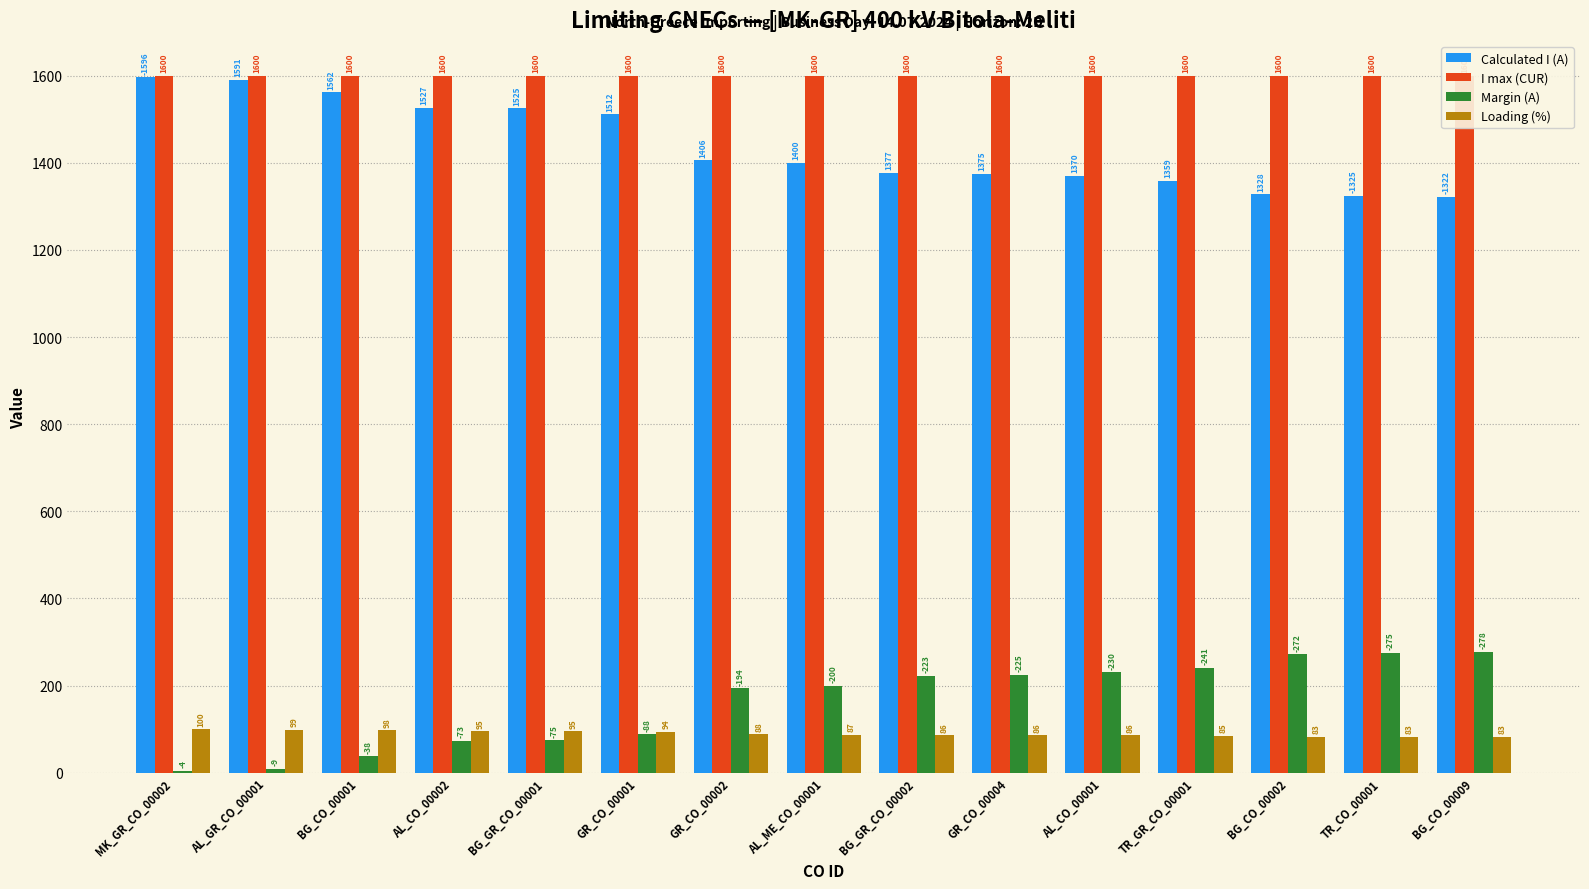

How many bars are there in total?

60